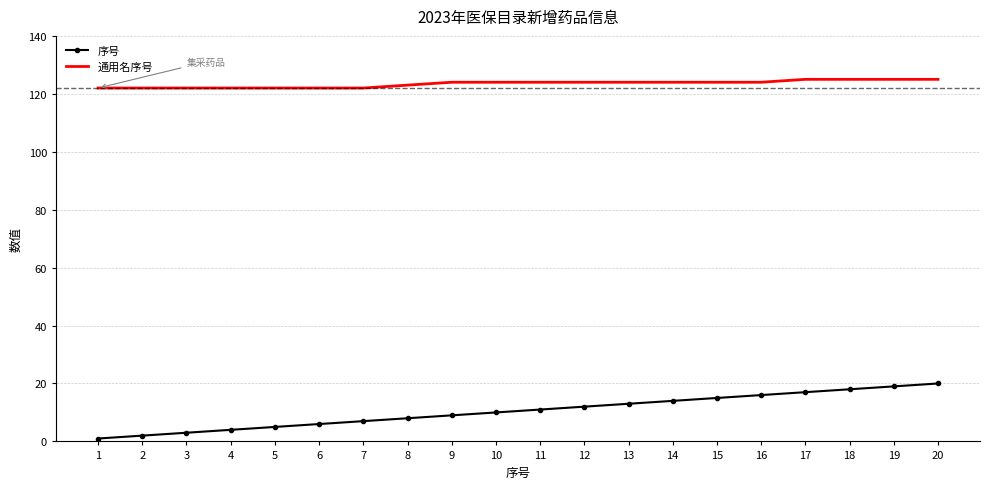

What is the minimum value for 通用名序号?

122